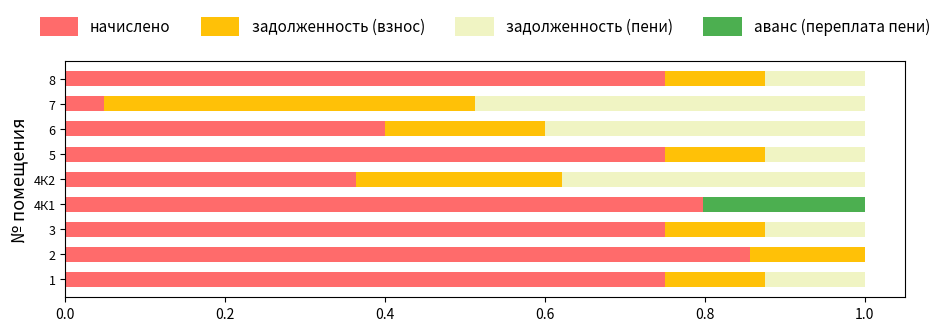

What is the total value across all series at 6?

1.0